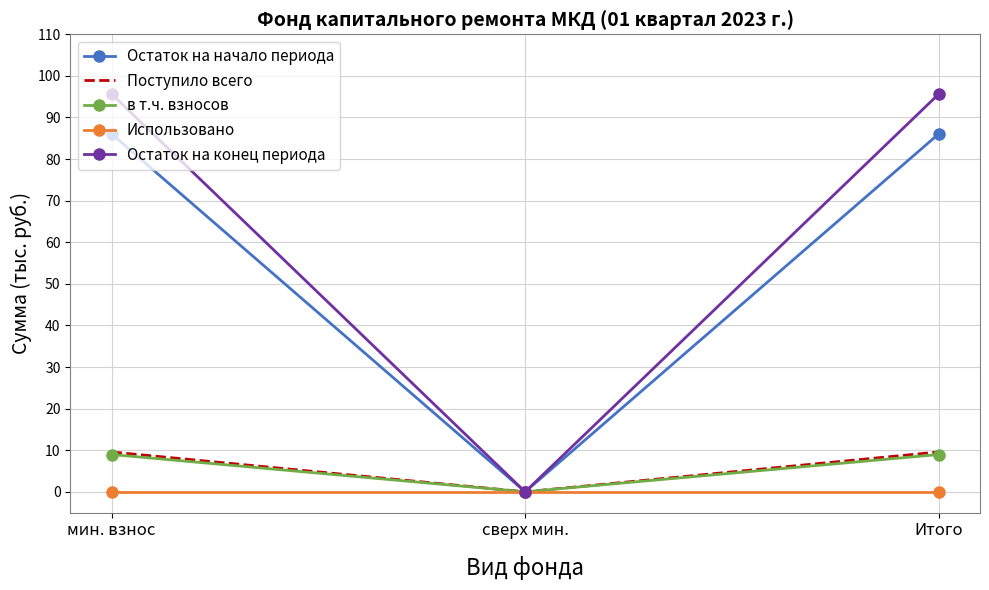

What position from the right is мин. взнос?

3